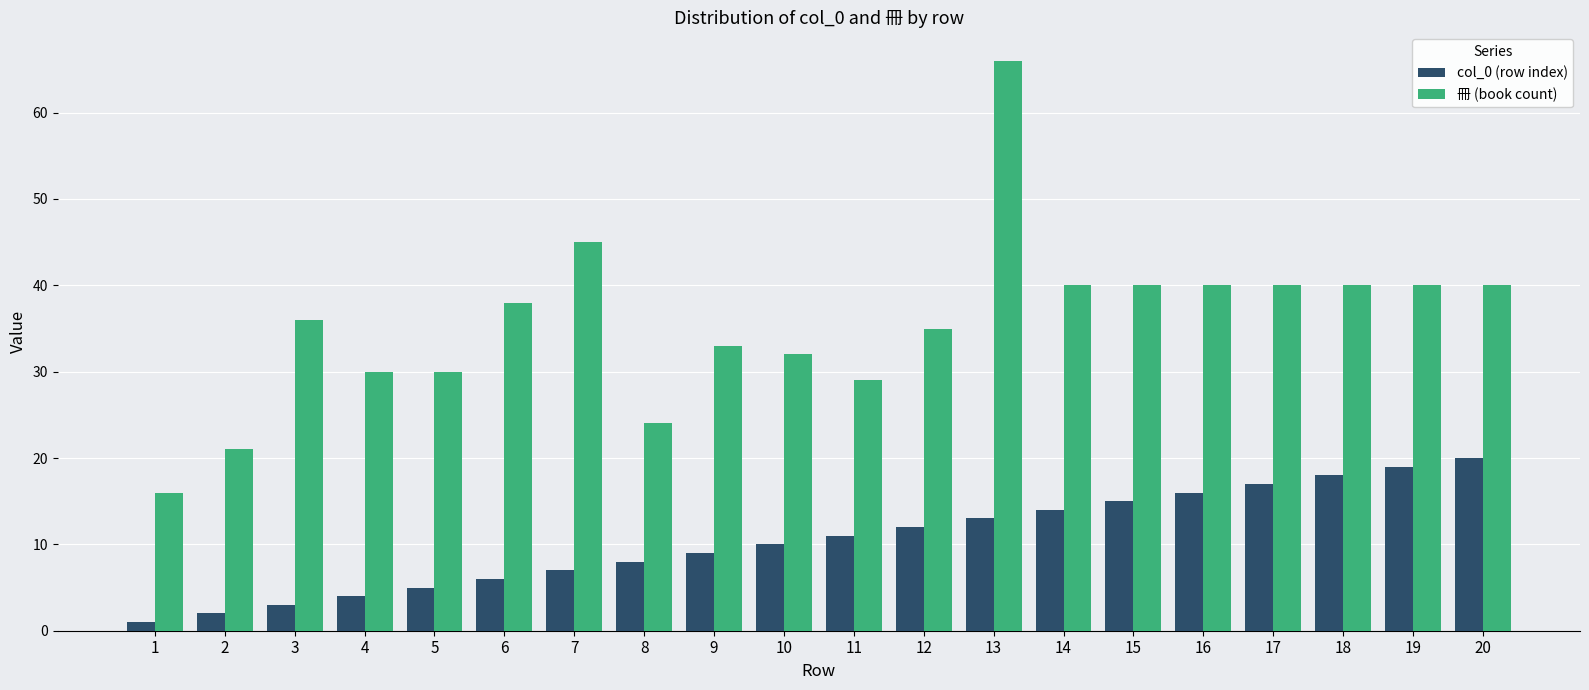

Which category has the highest value across all series?

13